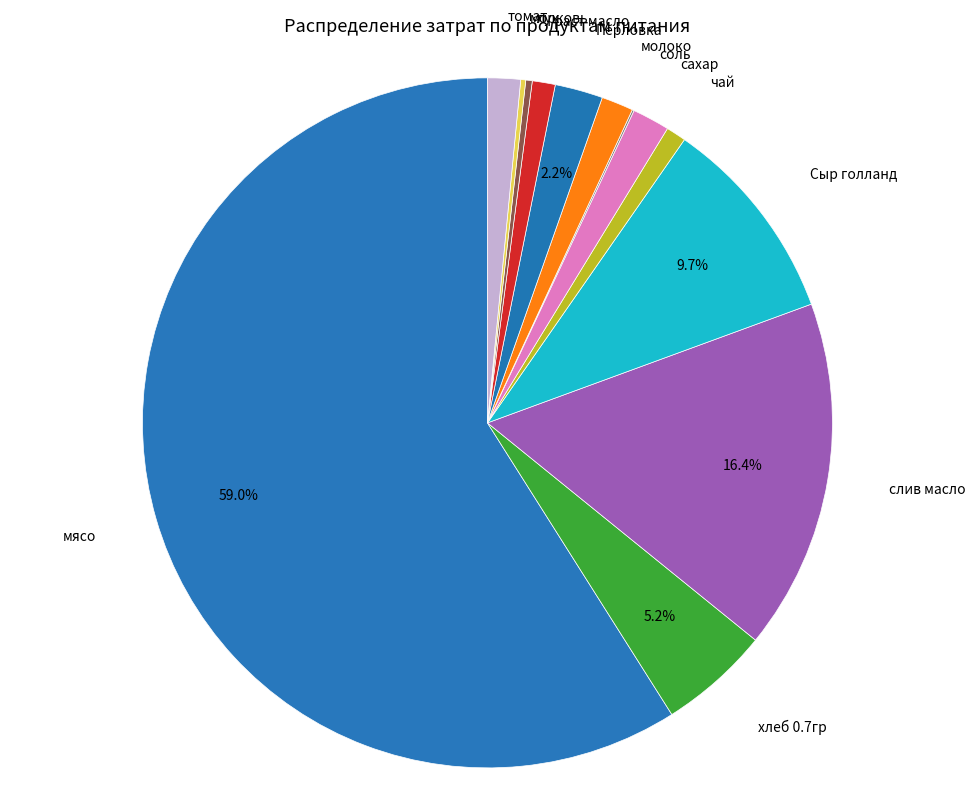

What is the smallest slice in the pie chart?

соль